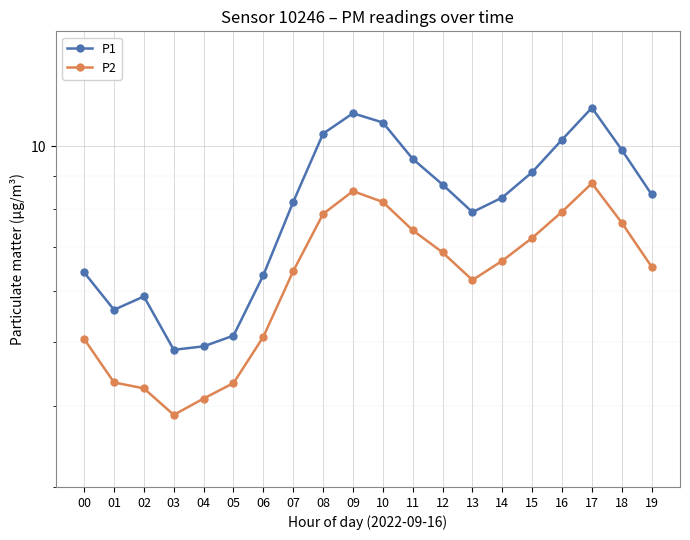

Is the value of P2 at 11 greater than the value of P1 at 11?

No